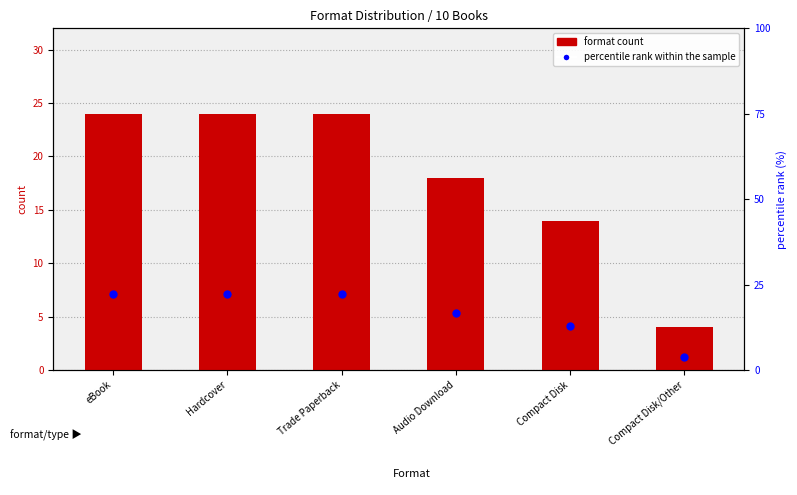

What is the total value across all series at eBook?

46.2